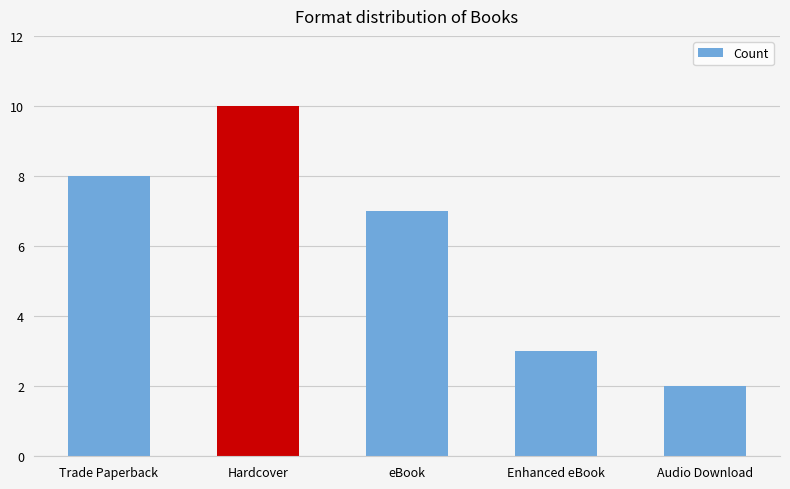

What is the label of the 2nd bar from the left?

Hardcover